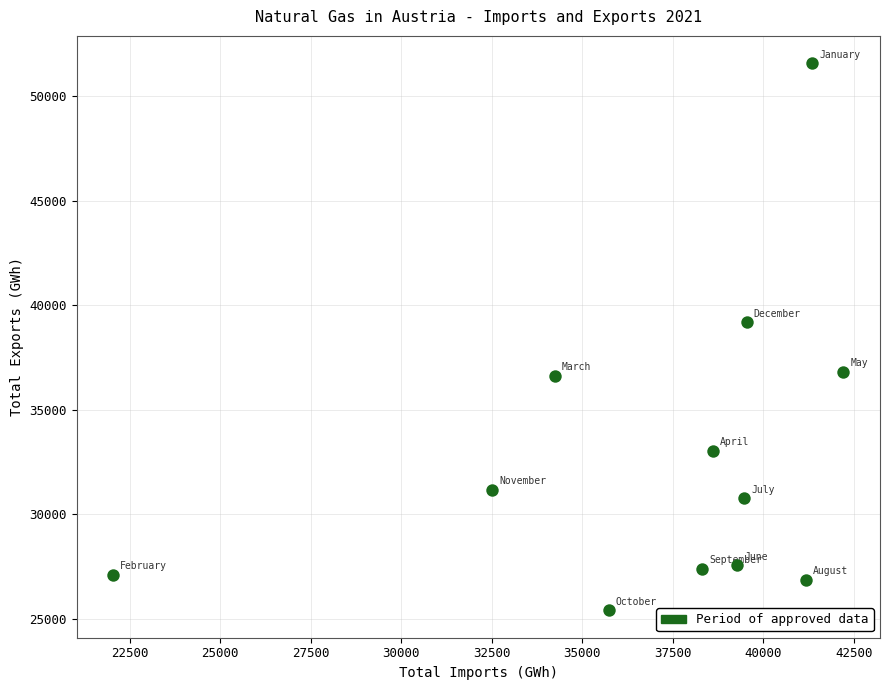

What is the average X value?

37043.1